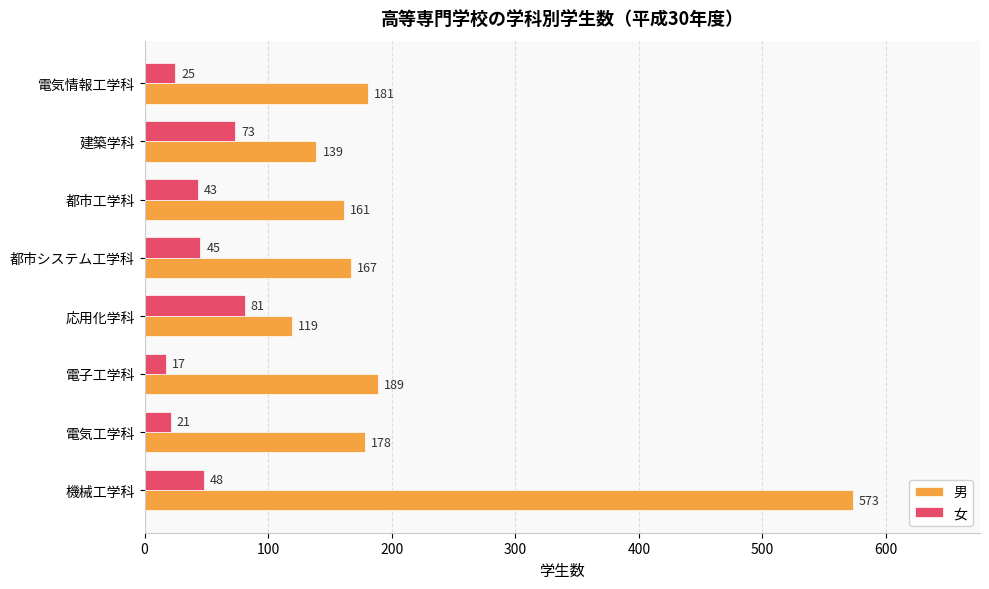

What is the minimum value for 男?

119